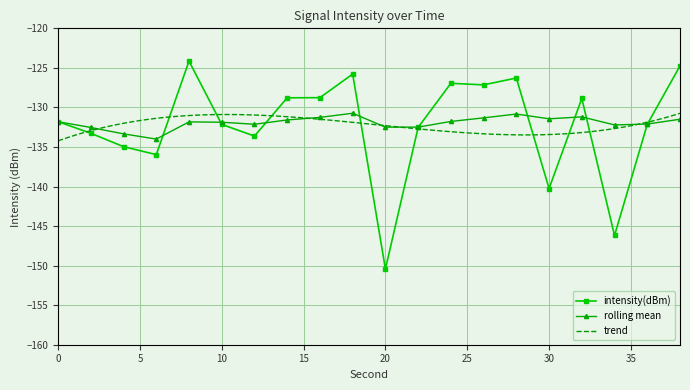

What is the difference between the rolling_mean values at 8 and 2?

0.7